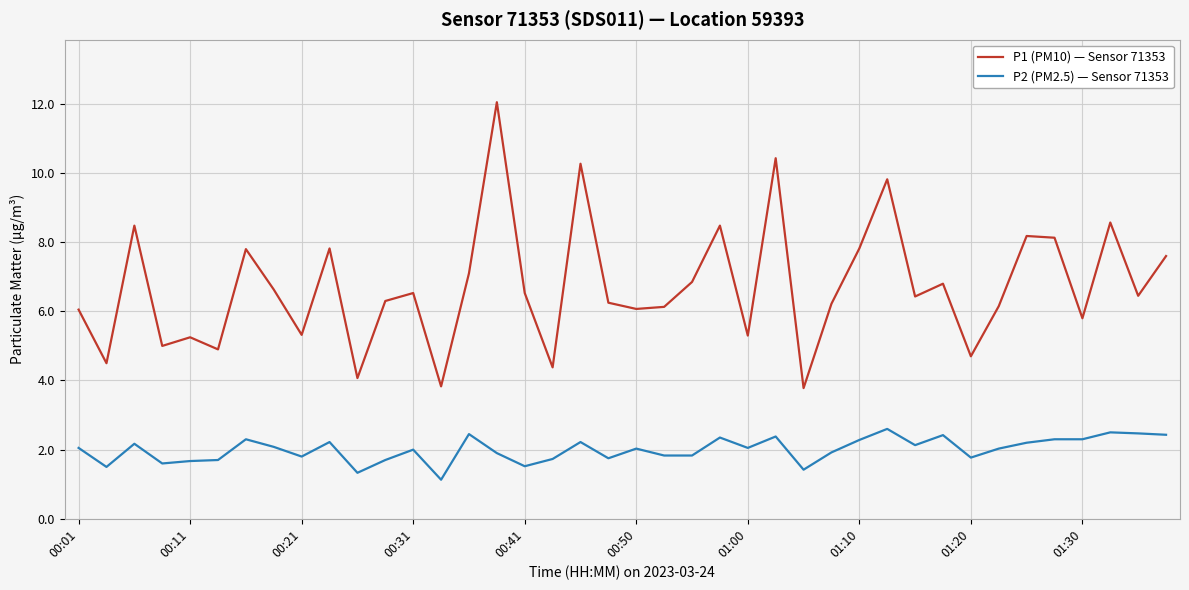

What is the maximum value shown in the chart?

12.1